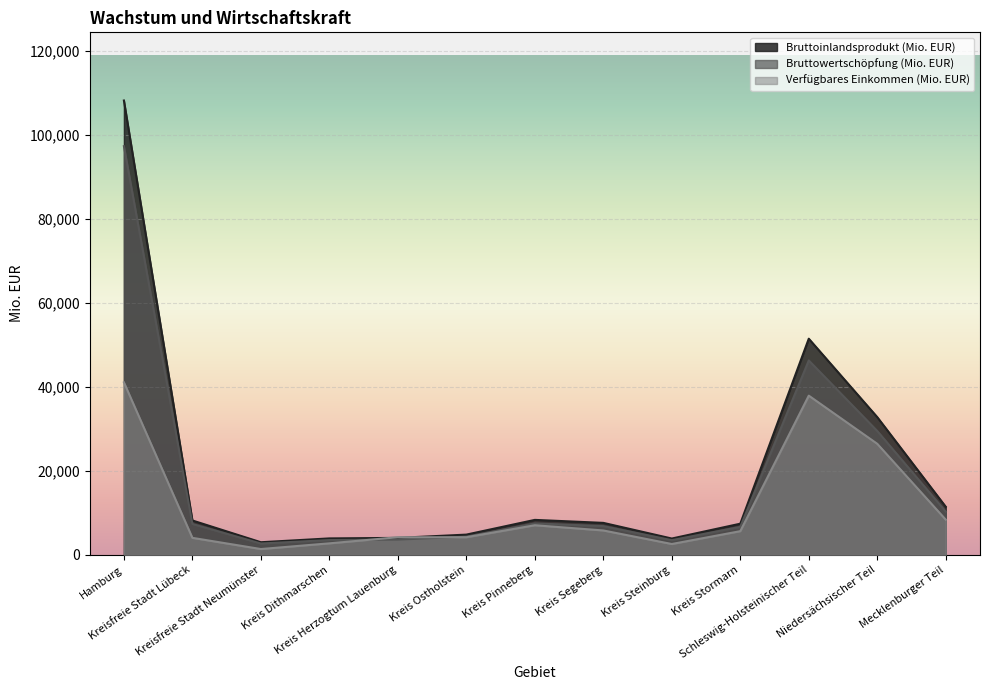

How many lines are shown in the chart?

3